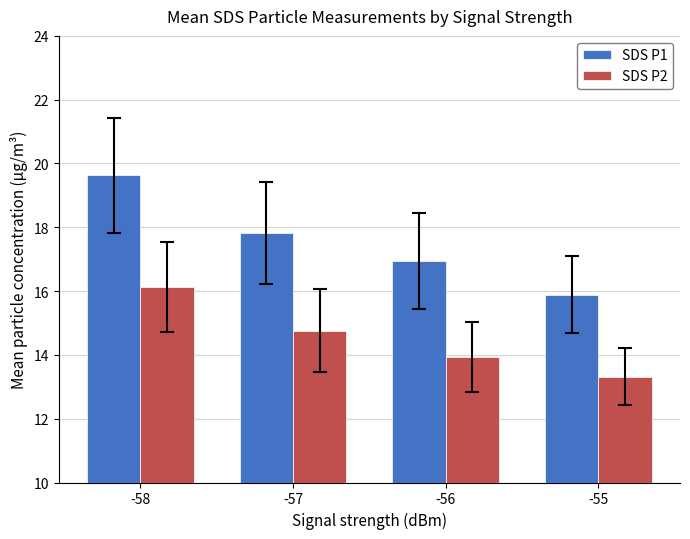

What are all the series names shown in the legend?

SDS P1, SDS P2